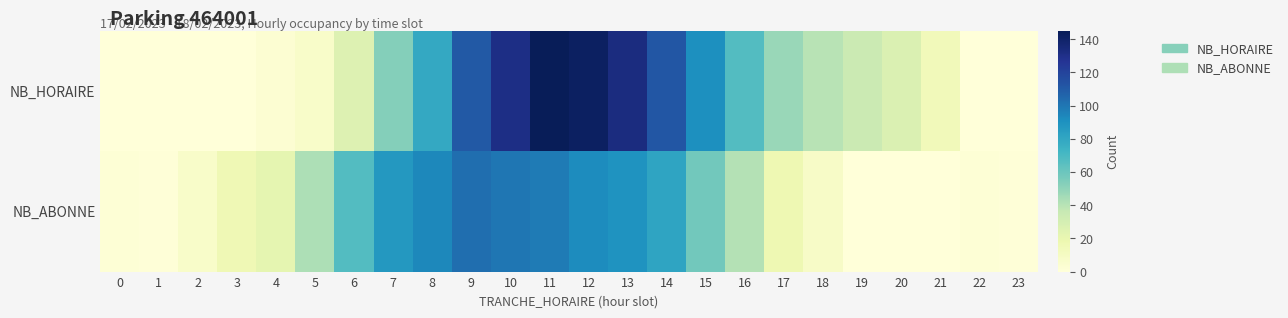

Between 18 and 19, which is larger?

18